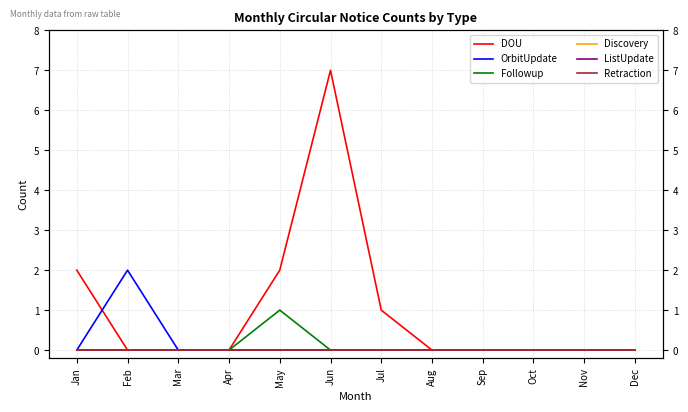

How many series are shown in this chart?

6